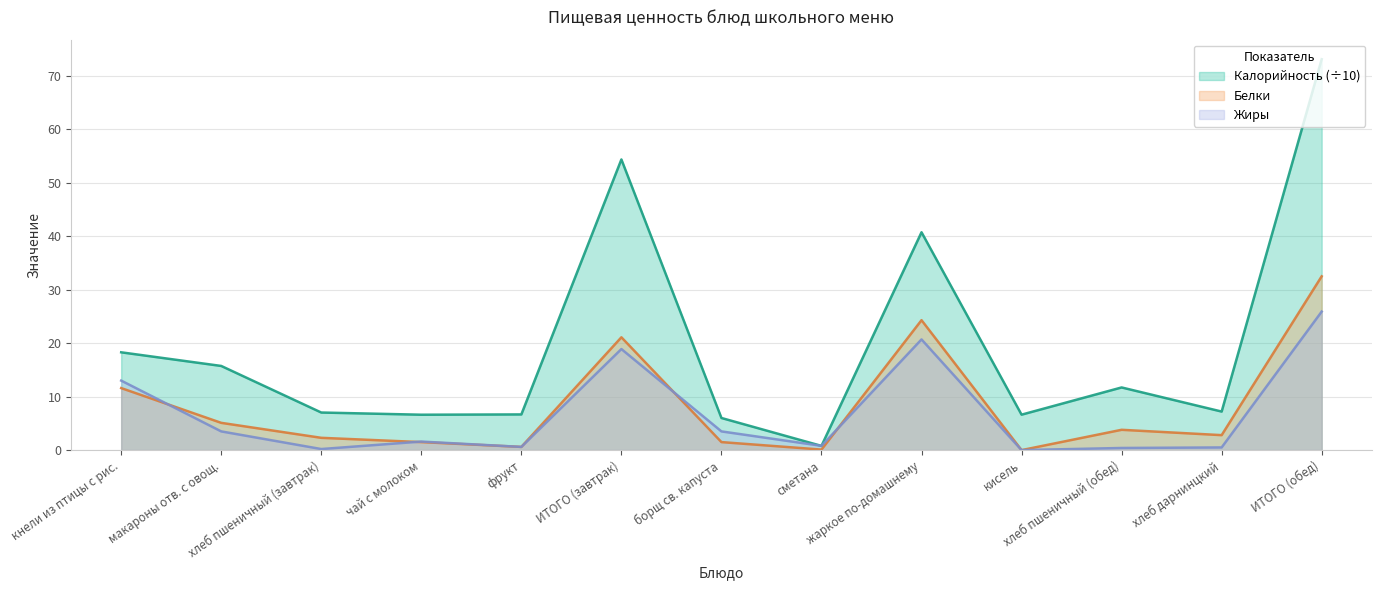

Where is Жиры nearest to the value 12?

кнели из птицы с рис.